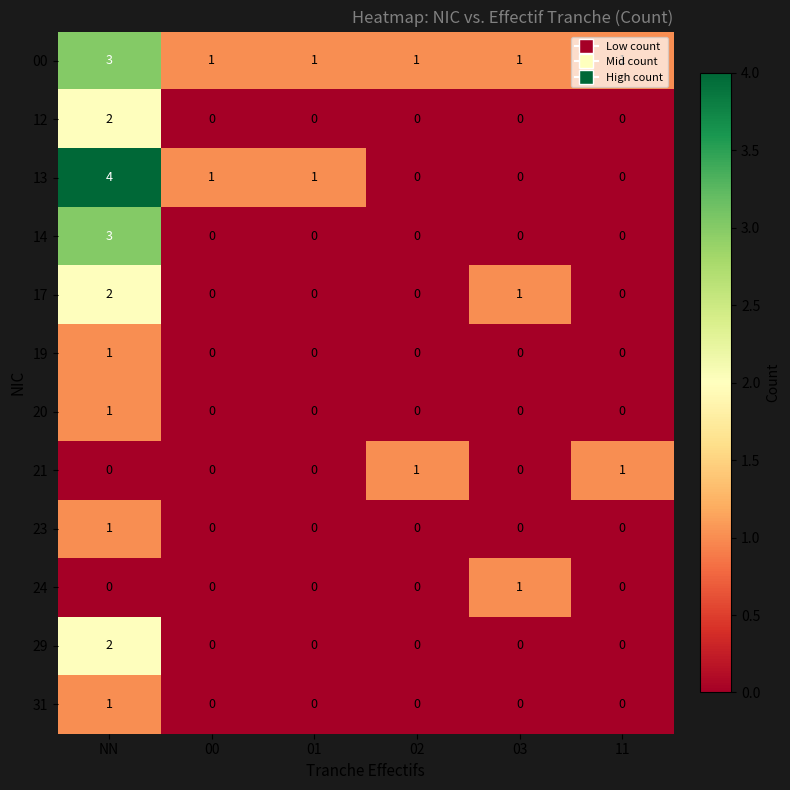

How many data points does each series have?

6